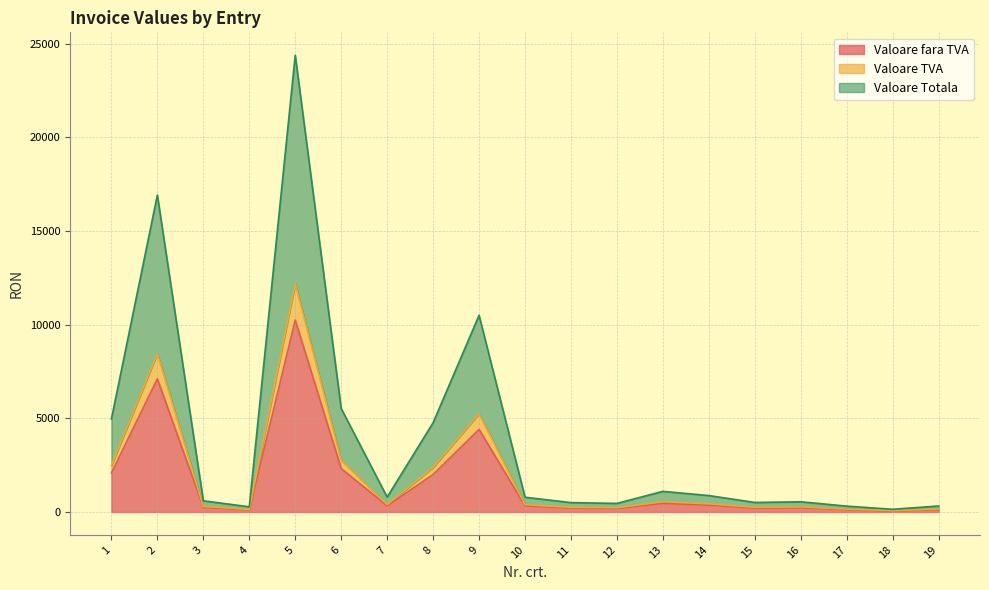

Count the number of categories in the chart.

19